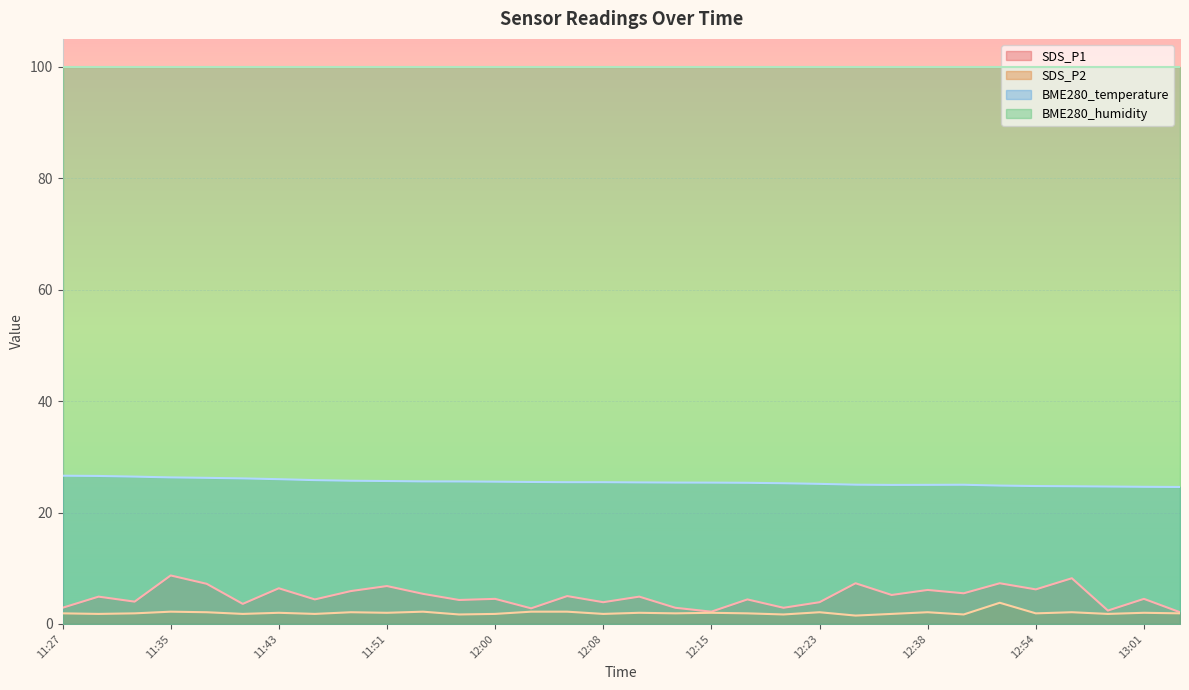

What is the label of the 12th point from the right?

12:21